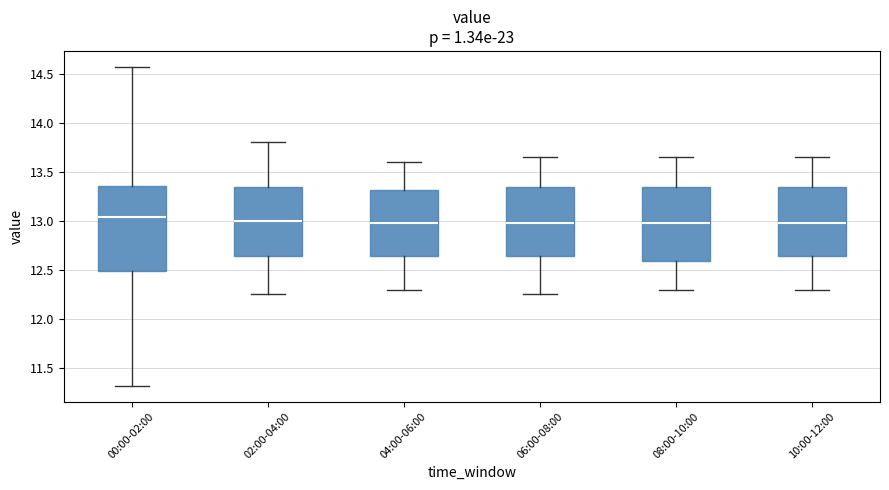

Where is the lower edge of the box for 06:00-08:00 on the y-axis? The values are not printed on the chart, so give them approximately, as read against the axis.

12.65